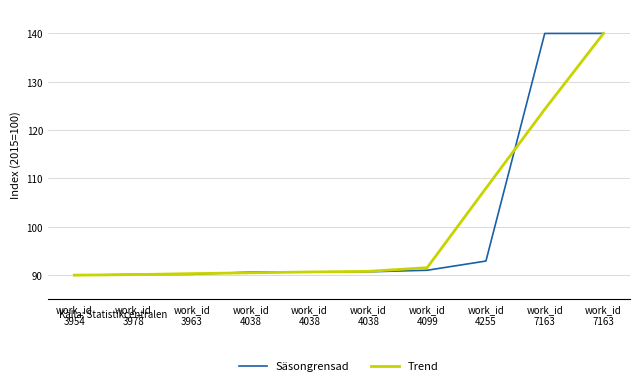

Reading left to right, what are all the values shown in this chart?

Säsongrensad: 90.0	90.2	90.2	90.6	90.6	90.7	91.0	92.9	140.0	140.0
Trend: 90.0	90.1	90.3	90.5	90.7	90.8	91.5	108.0	124.3	140.0